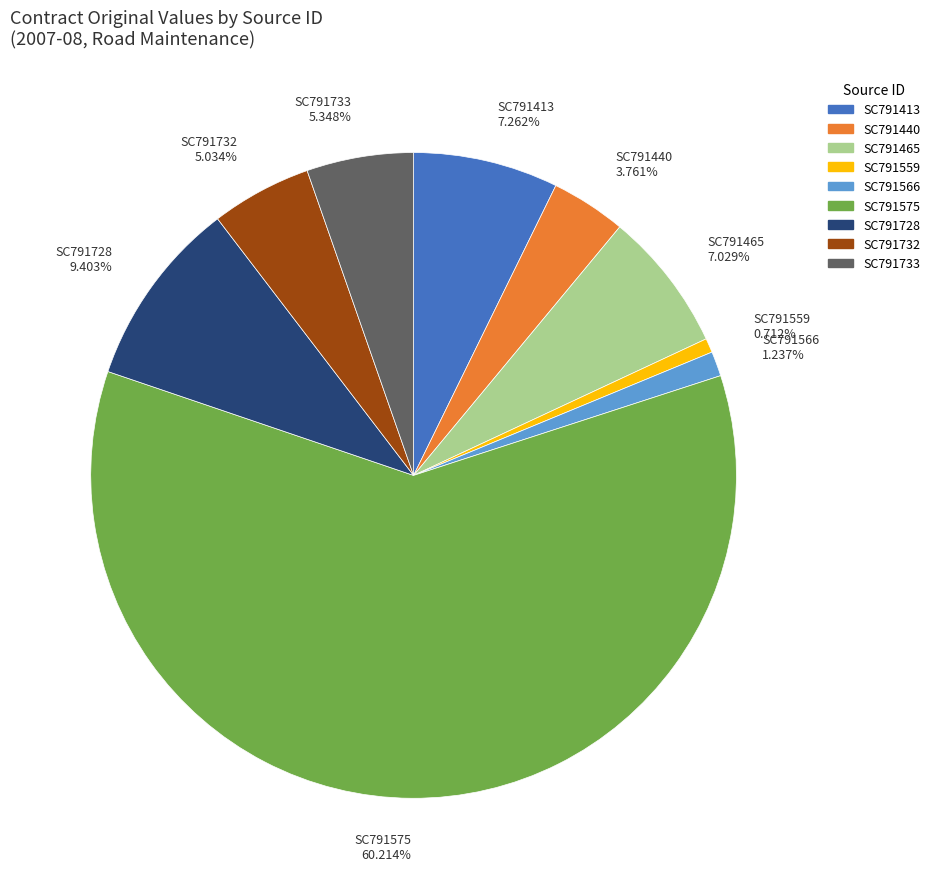

Is it true that SC791728 is 17% of the pie?

False